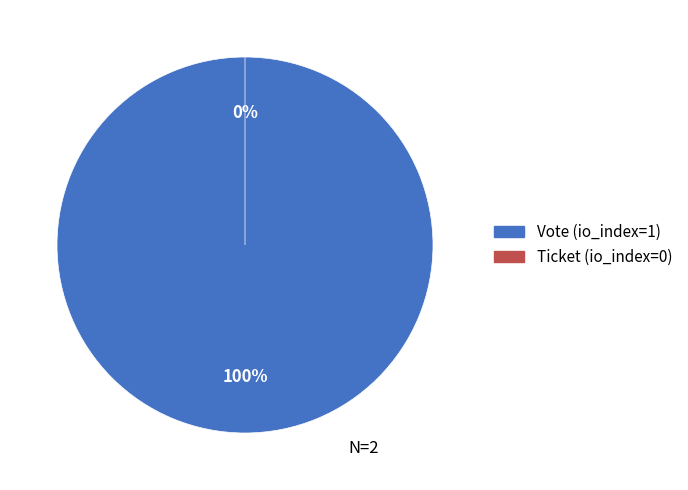

Count the number of slices in the pie.

2